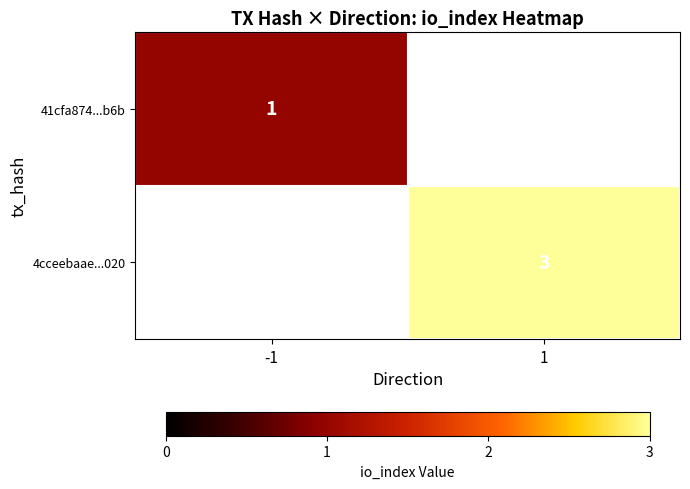

The value of 41cfa874...b6b at -1 is 1. True or false?

True